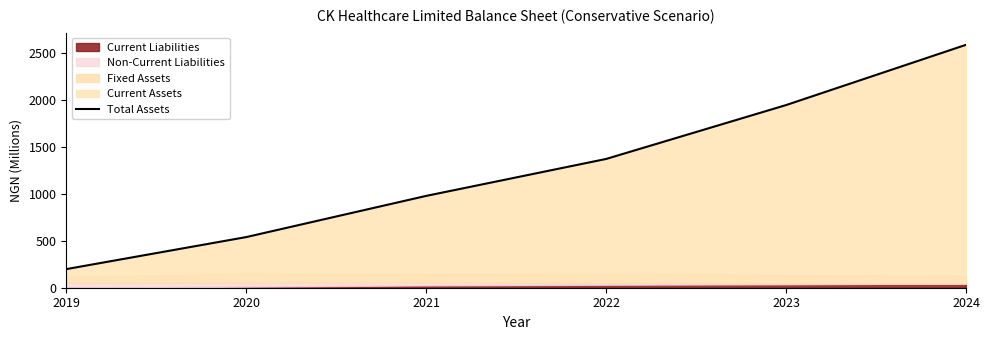

Which label corresponds to the smallest value in the chart?

2019